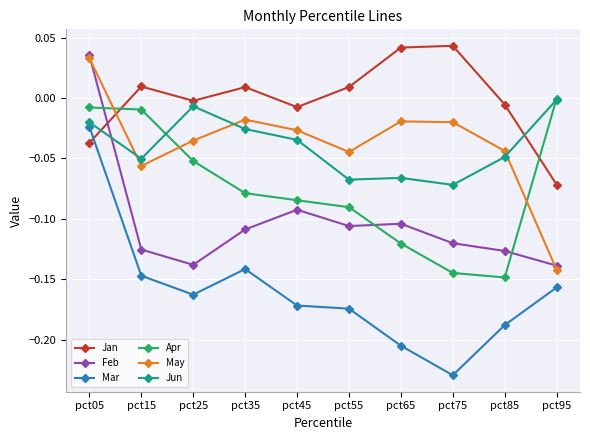

What is the difference between the second highest and second lowest values in the Jun series?

0.1